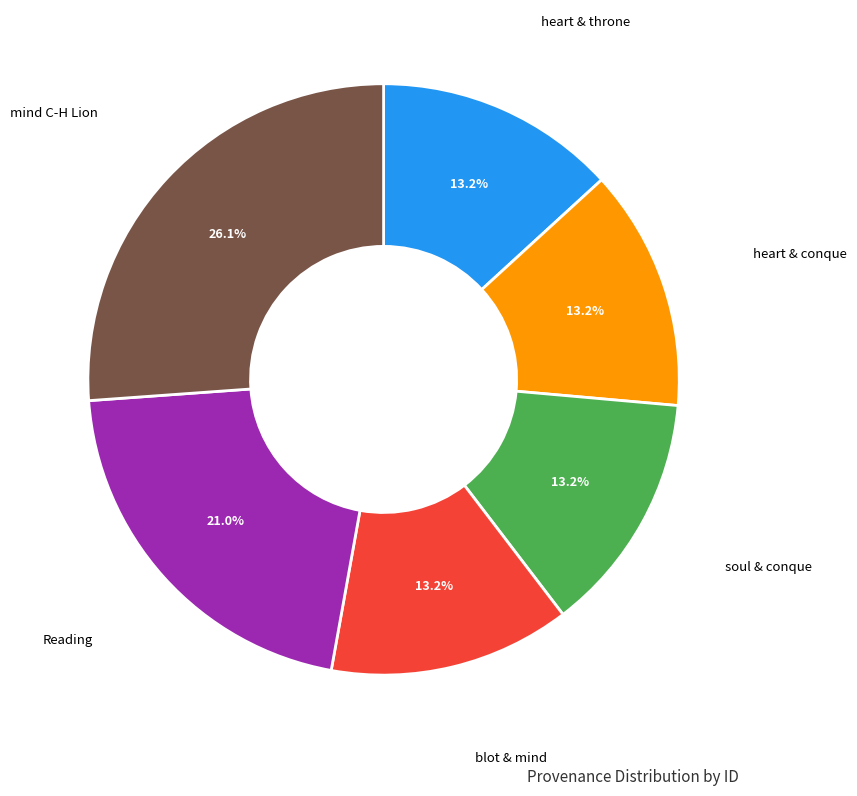

Is there a majority slice in this chart?

No